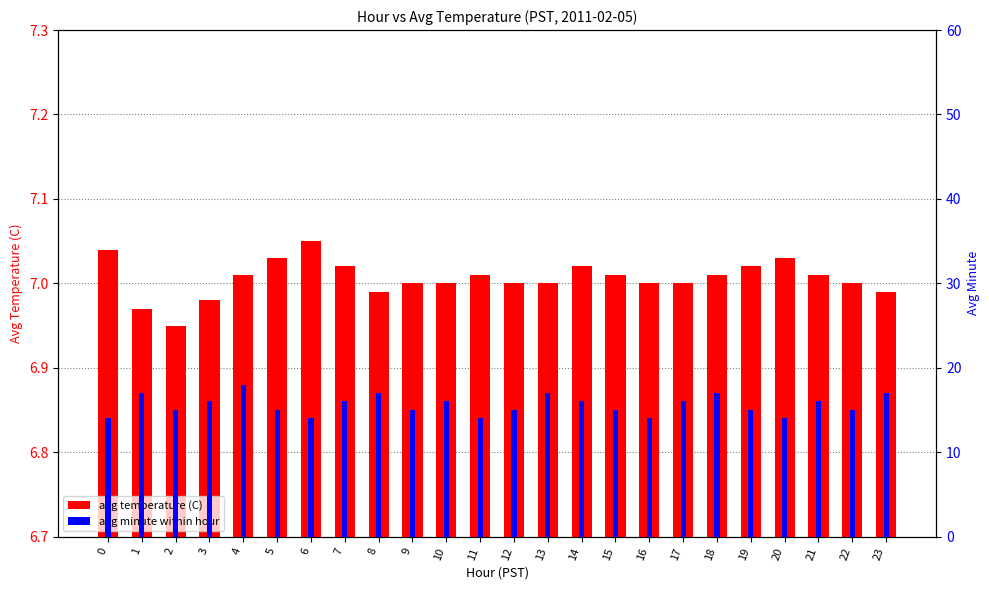

Is it true that avg temperature (C) equals 3.8 at 22?

False